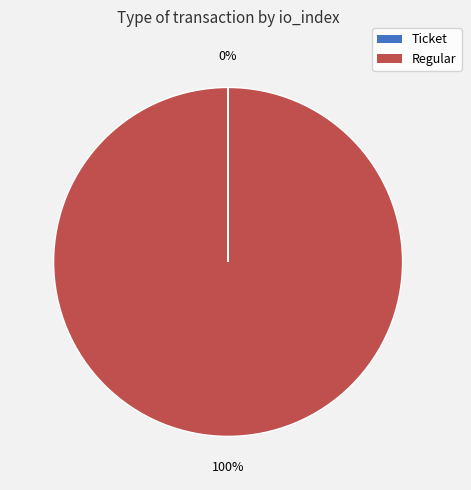

What percentage is the Regular slice, to the nearest percent?

100%